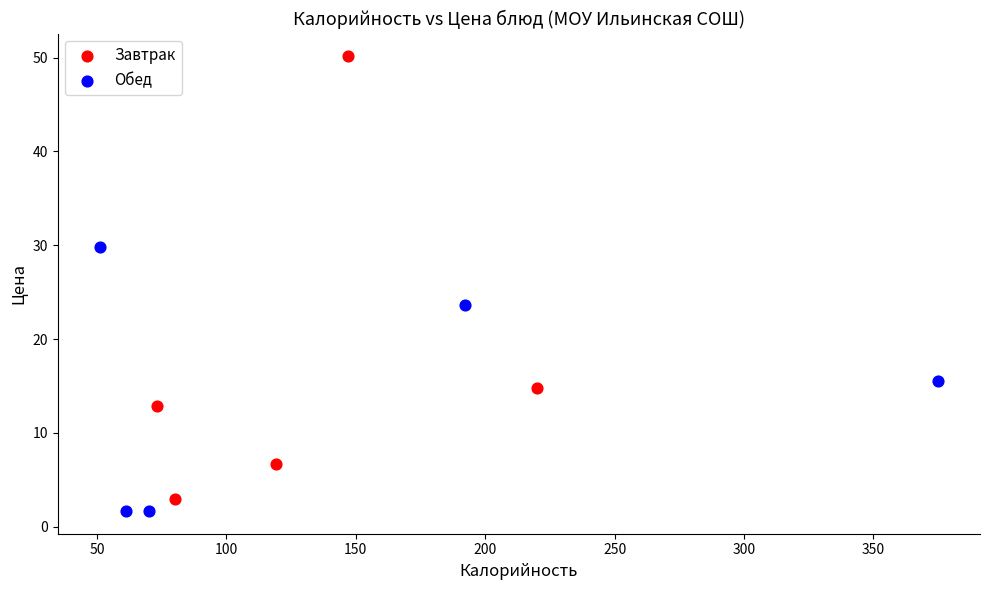

Which series has the largest Y range (max minus min)?

Завтрак